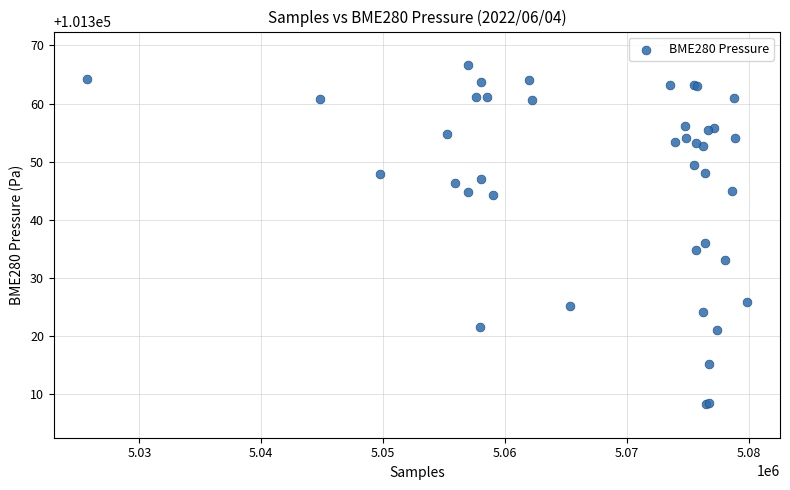

What Y value in the scatter plot is closest to 101337?

101335.9